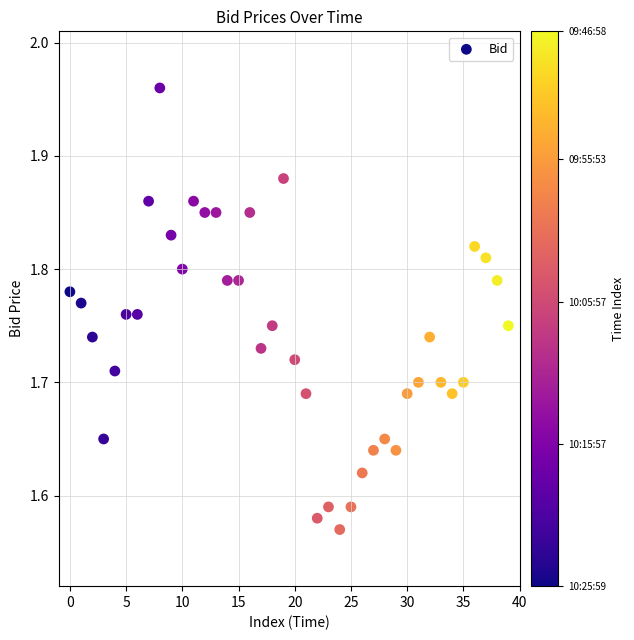

What is the range of Y values (max minus min)?

0.4